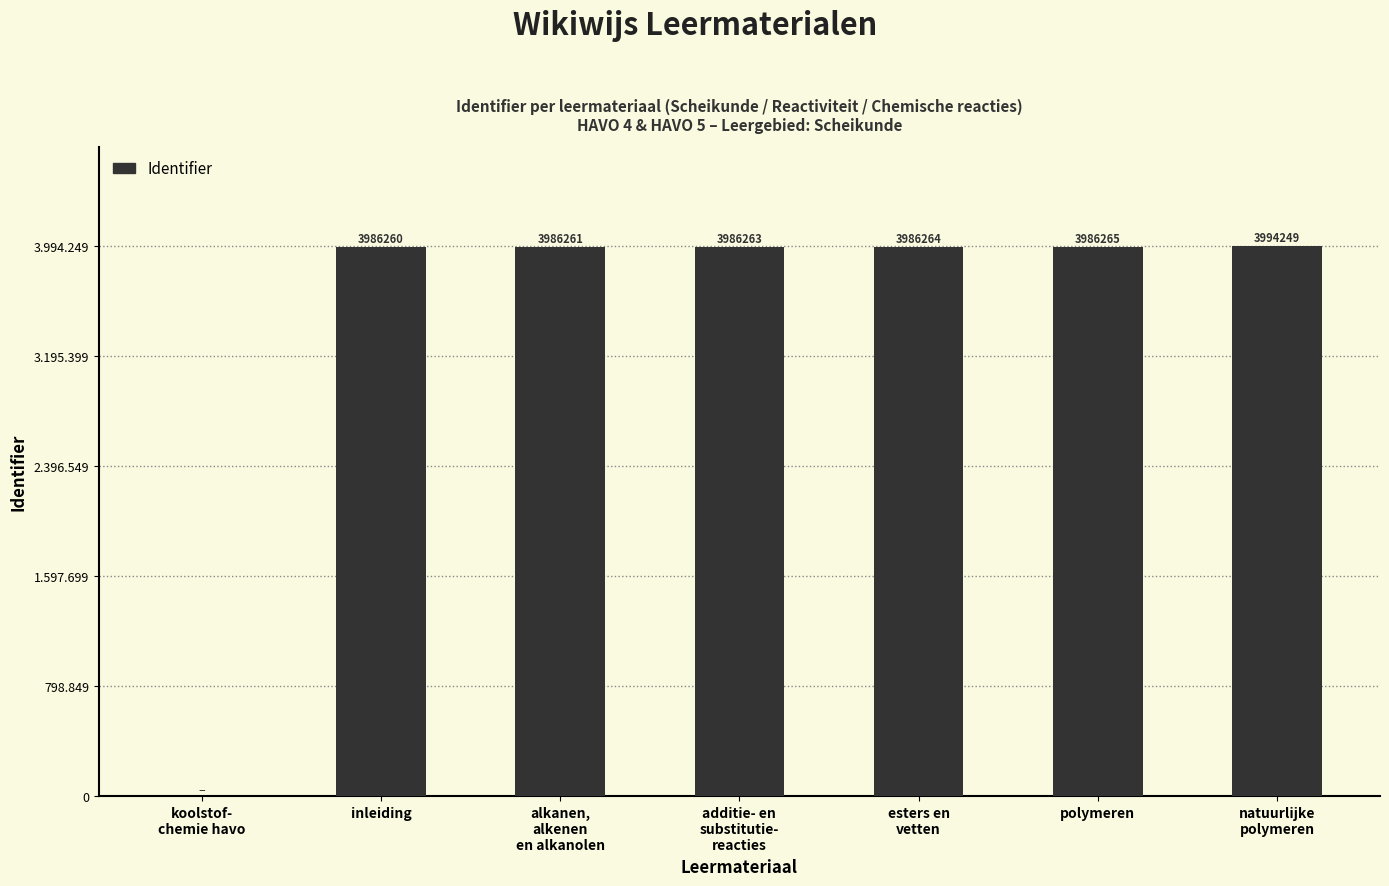

Reading left to right, extract all data points from this chart.

0	3986260	3986261	3986263	3986264	3986265	3994249